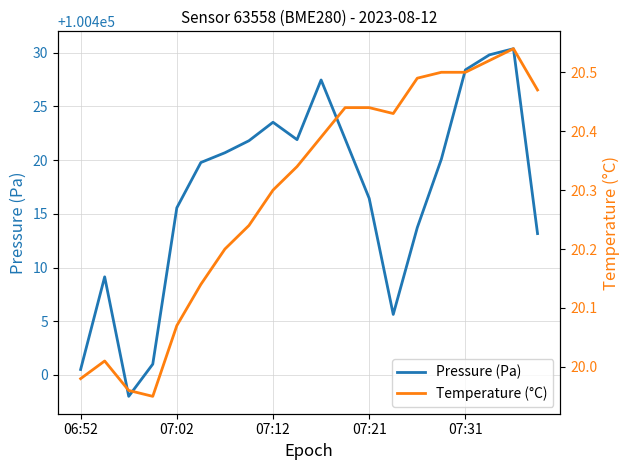

How many categories are shown in the chart?

20